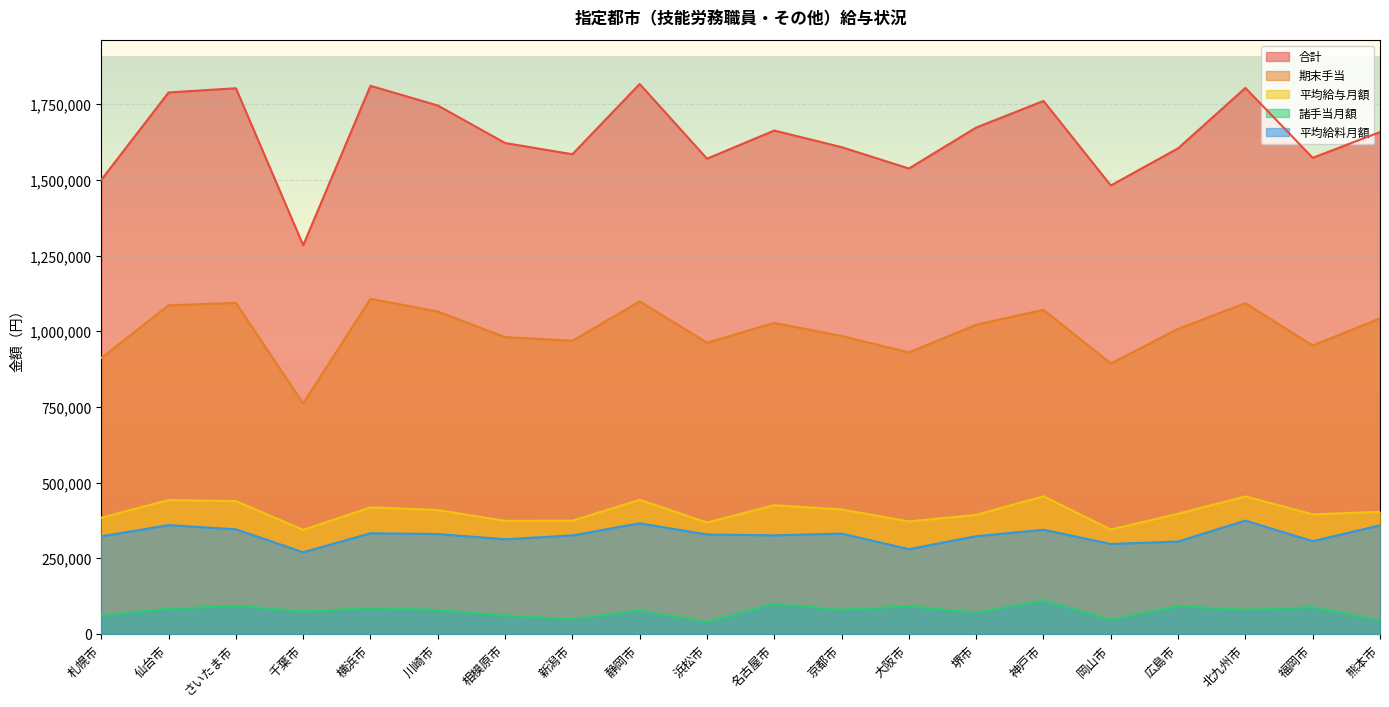

Rank the series by their maximum value, from lowest to highest.

諸手当月額, 平均給料月額, 平均給与月額, 期末手当, 合計